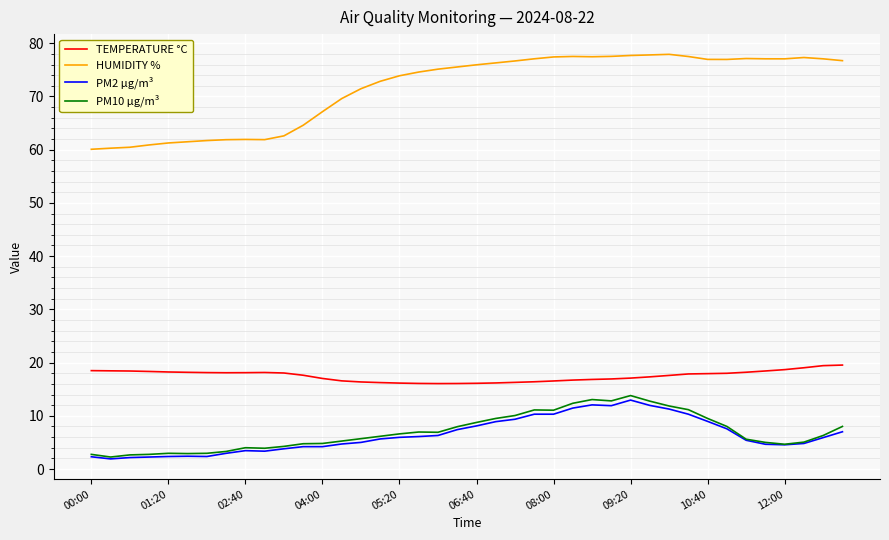

What is the lowest value of the PM2 µg/m³ series?

1.9